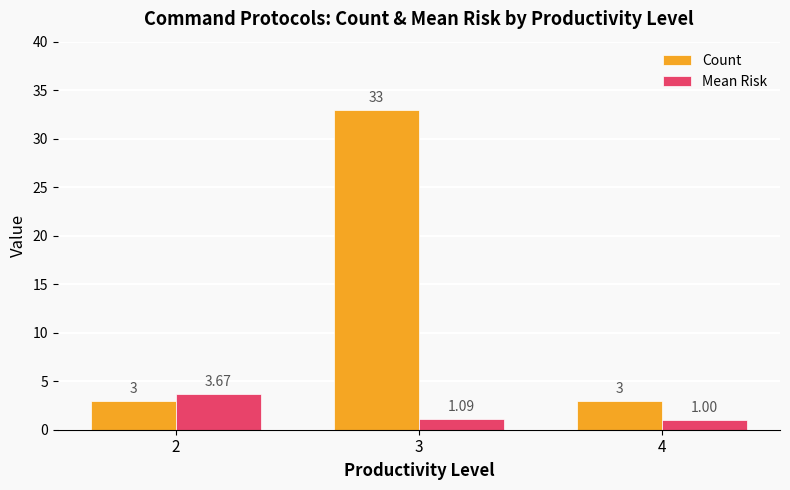

Rank the series by their average value, from highest to lowest.

Count, Mean Risk